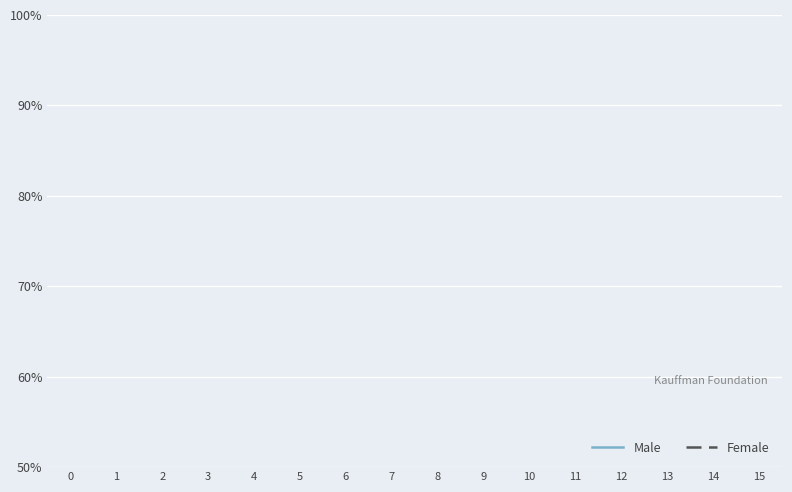

In Male, how many points are higher than both neighbors (excluding endpoints)?

4